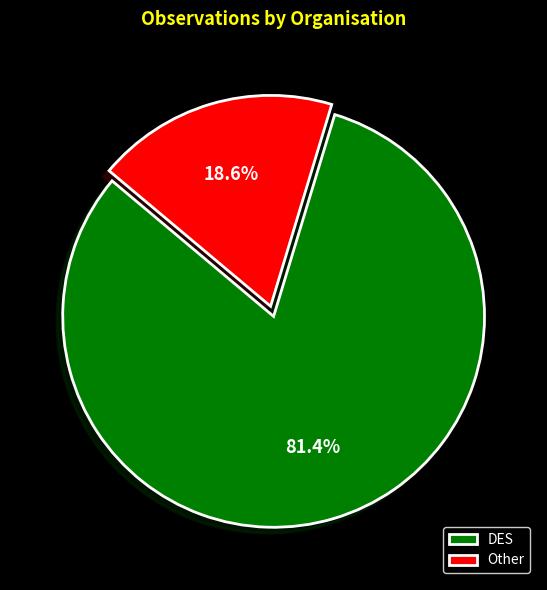

What portion of the pie excludes DES?

18.6%